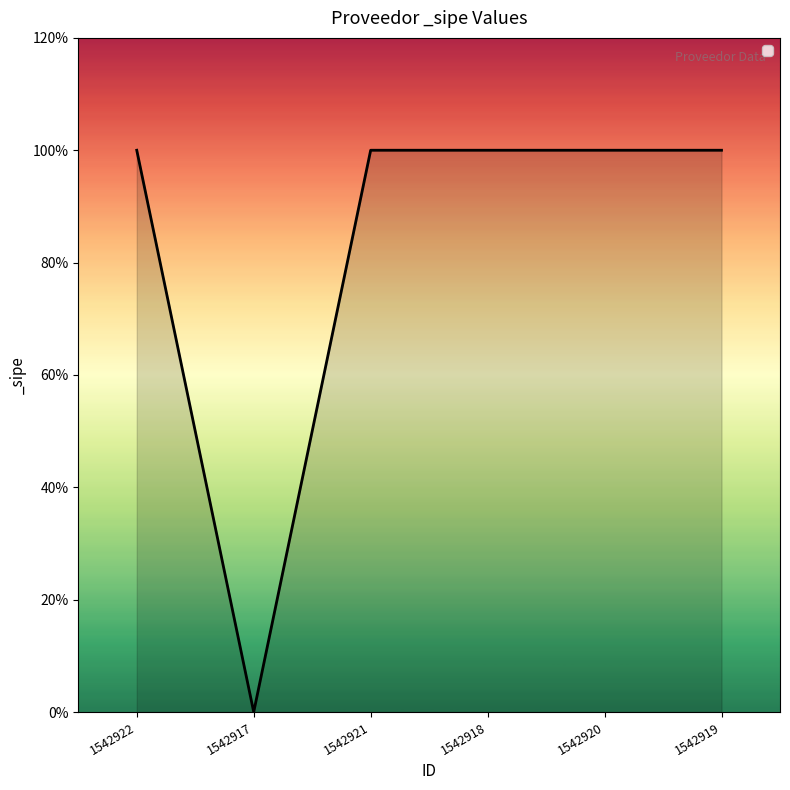

Does the chart display data point markers on the line(s)?

No